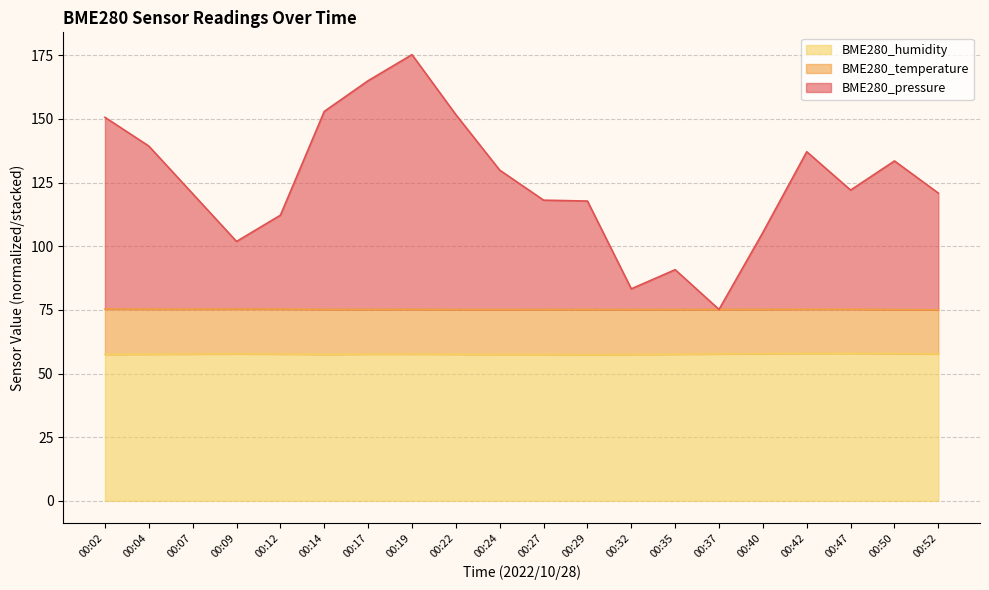

At how many categories does at least one series exceed 66?

20